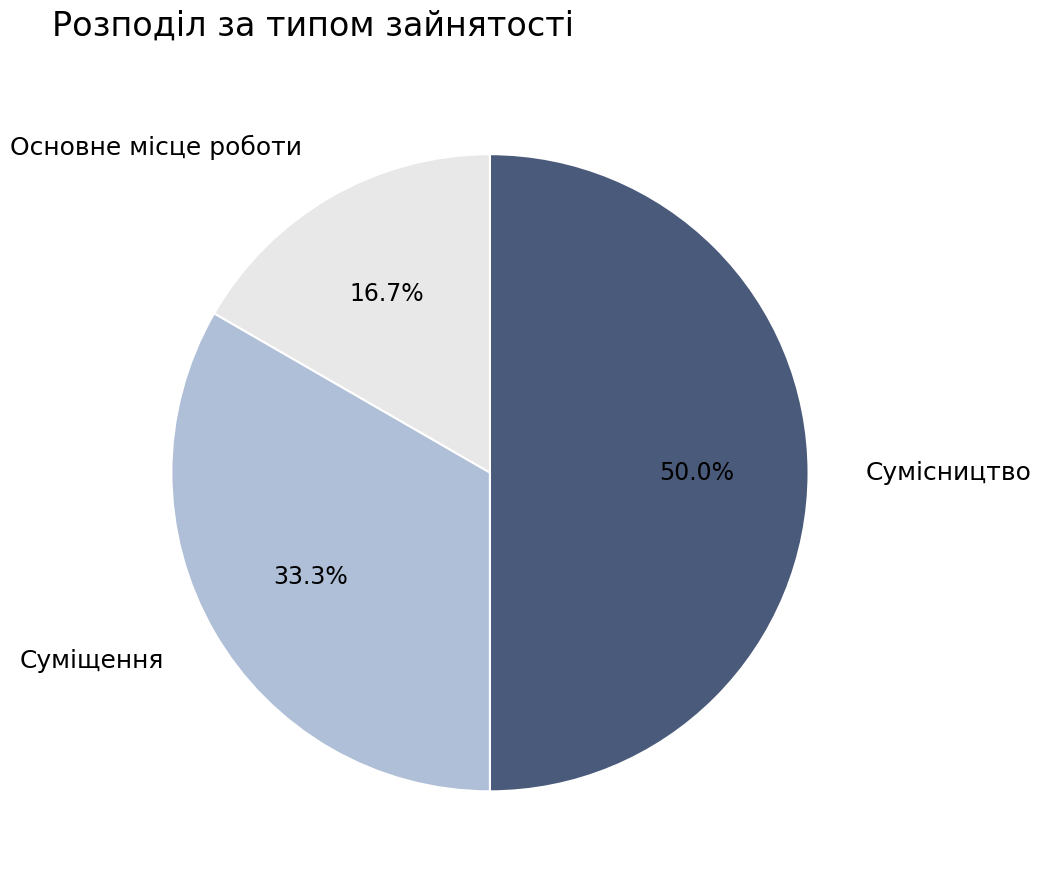

Does Суміщення account for over 50% of the chart?

No